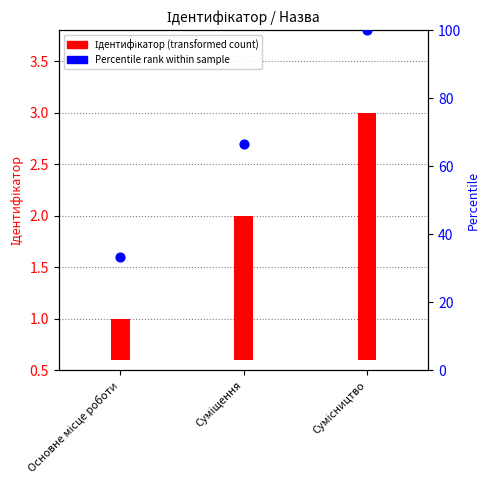

Which series contains the highest Y value?

Percentile rank